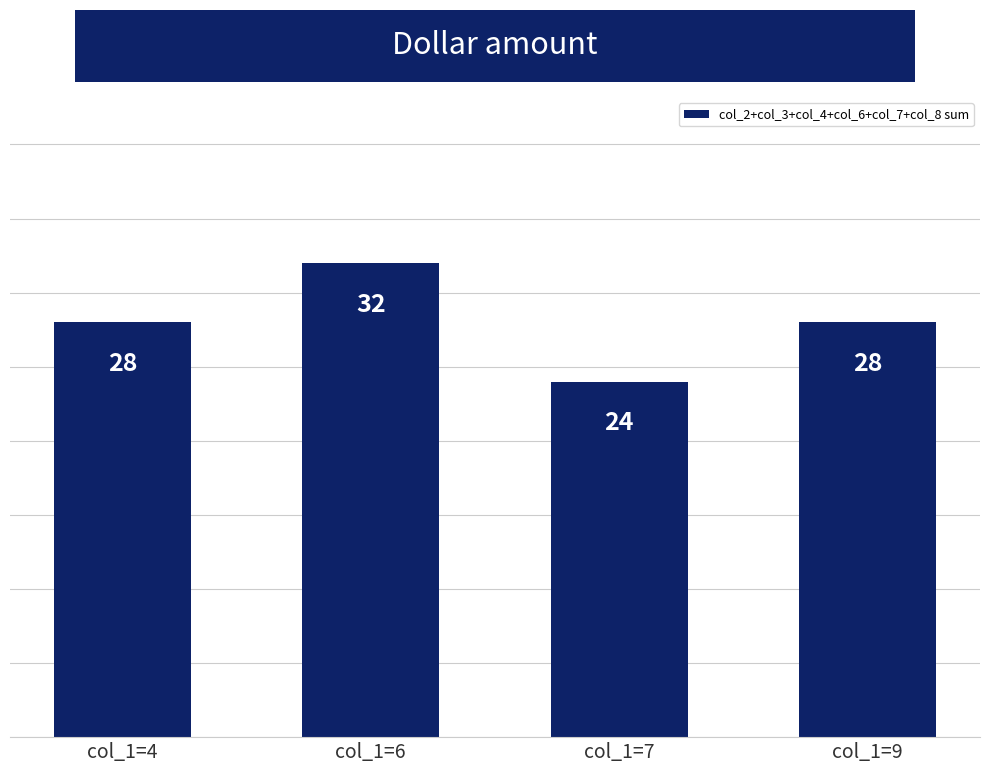

Is it true that the value at col_1=7 is 43?

False